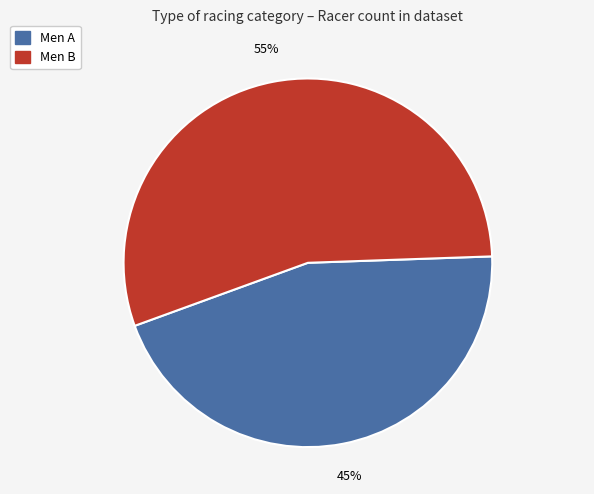

Does any single category account for the majority?

Yes